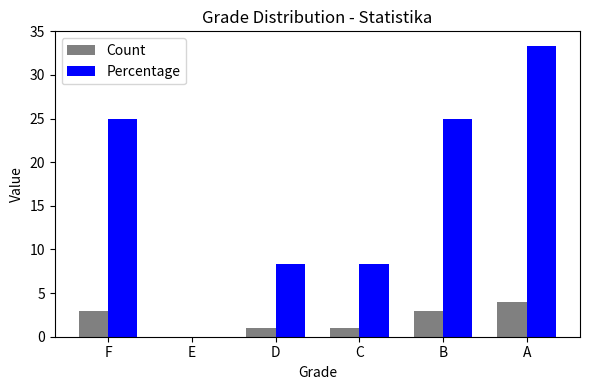

How many series are shown in this chart?

2